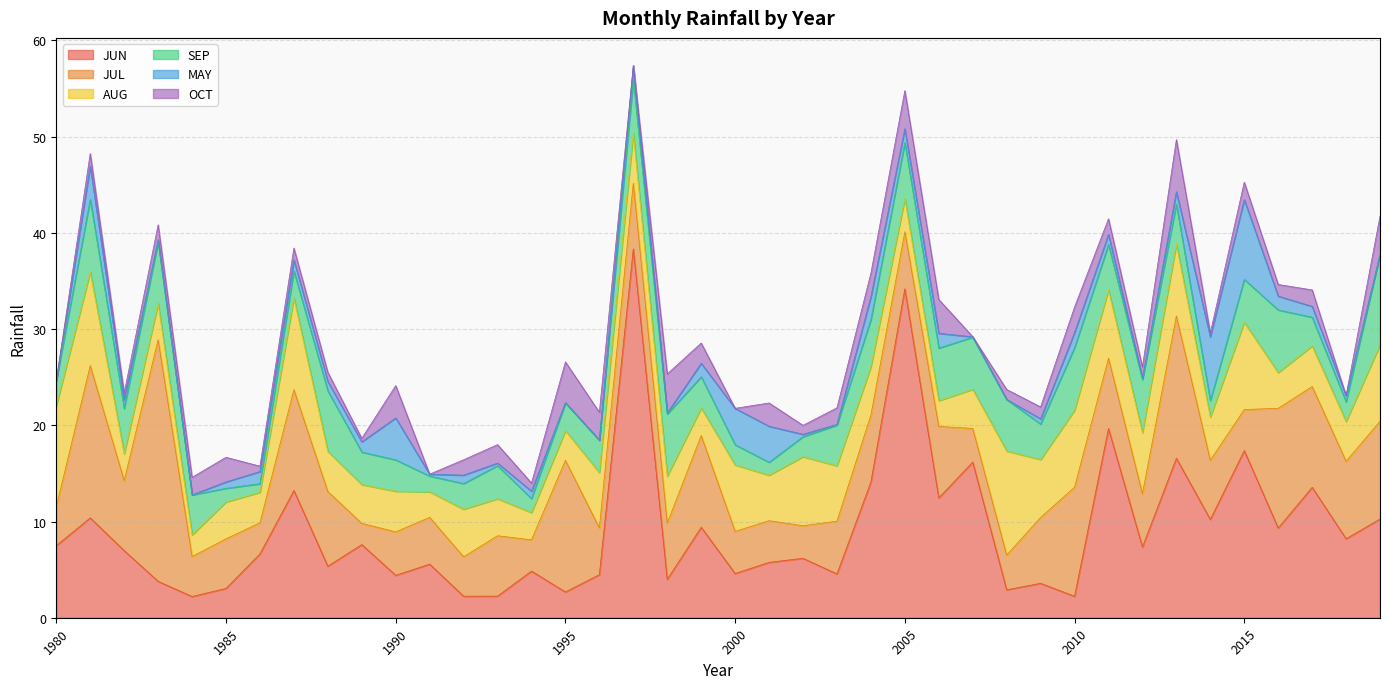

Is it true that JUN equals 6.6 at 1986?

True